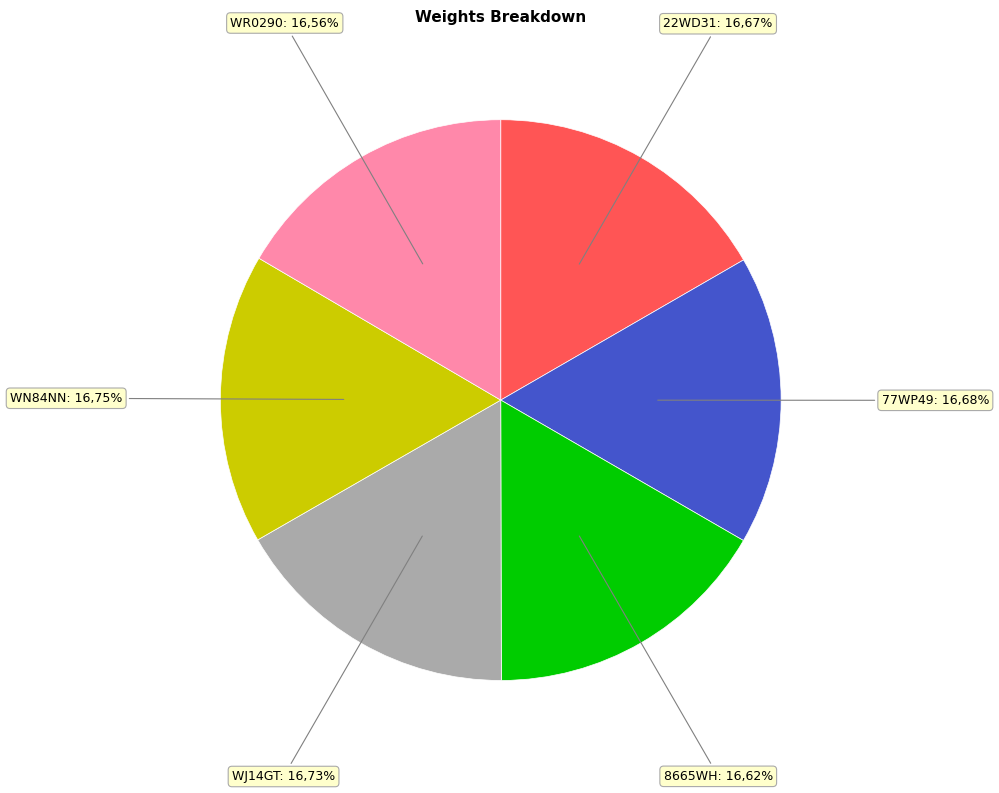

Rank the categories by value from highest to lowest.

WN84NN, WJ14GT, 77WP49, 22WD31, 8665WH, WR0290